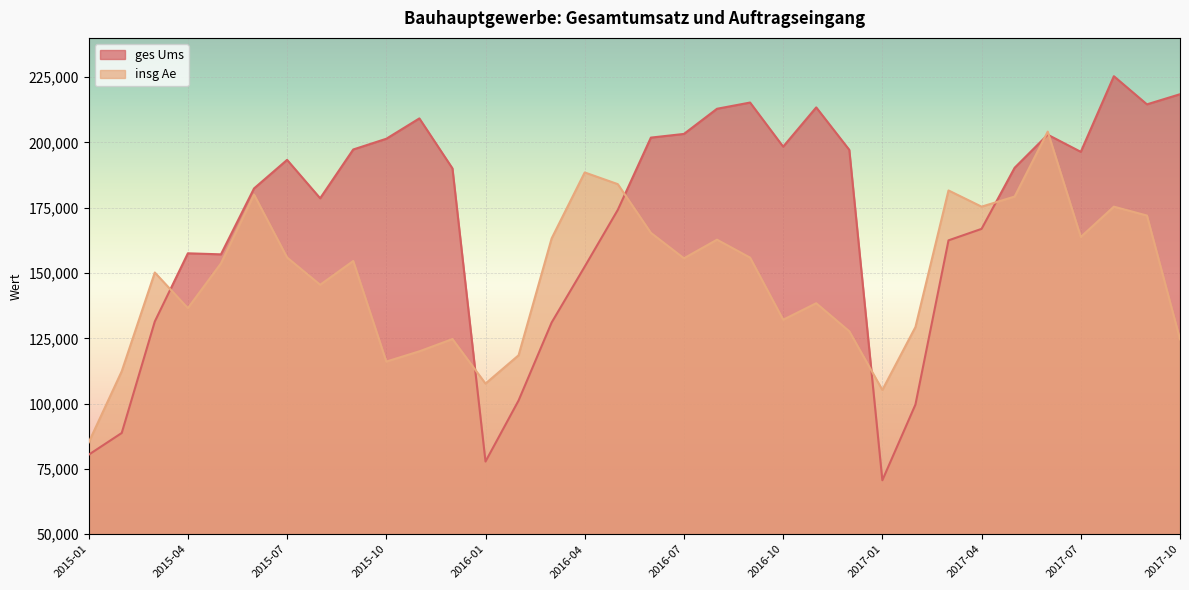

Does the chart display data point markers on the line(s)?

No